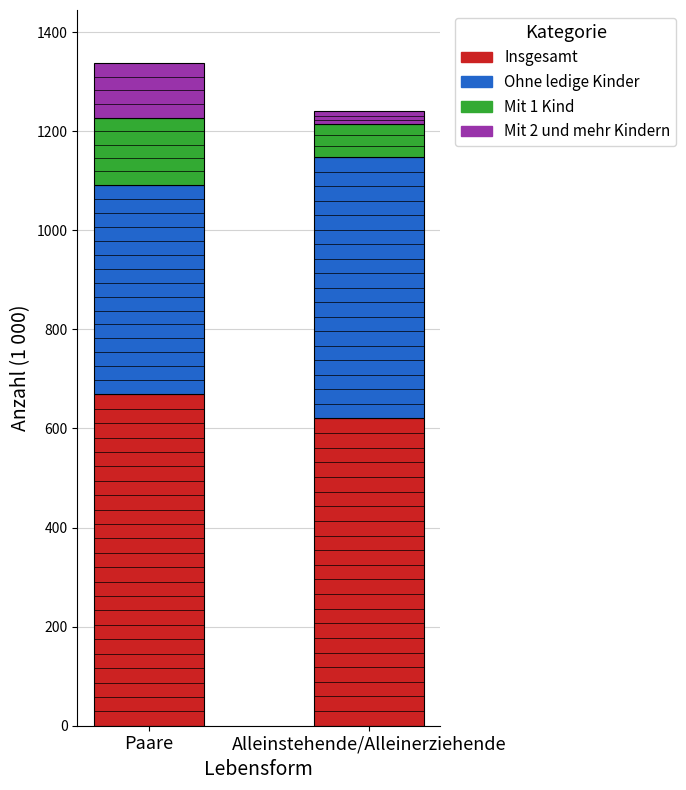

What is the total value across all series at Alleinstehende/Alleinerziehende?

1240.3